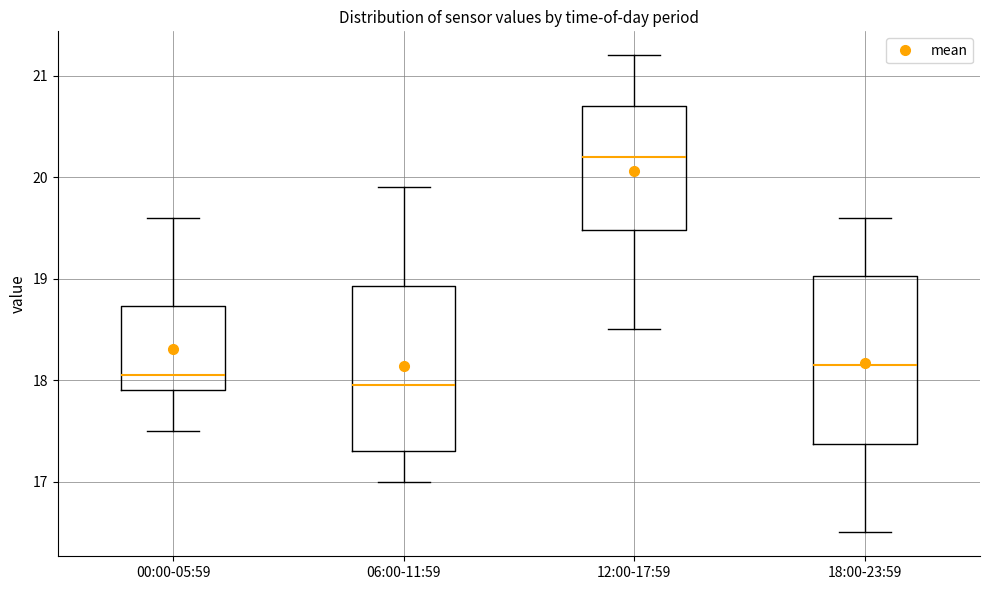

Where does the upper whisker of the box for 00:00-05:59 end on the y-axis? The values are not printed on the chart, so give them approximately, as read against the axis.

19.6